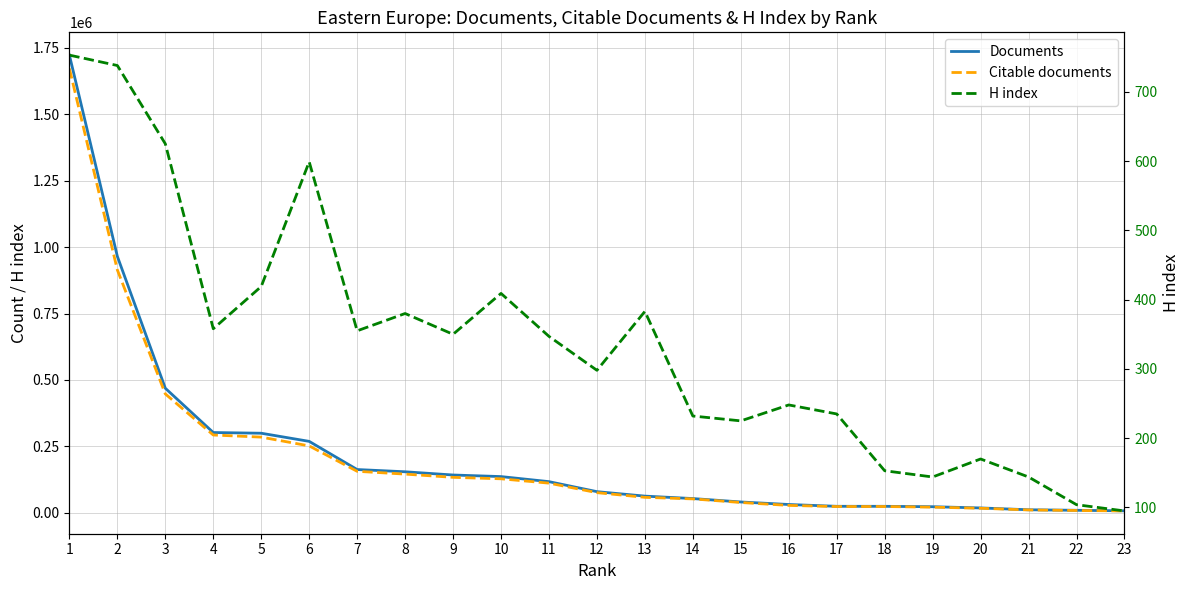

The Documents series shows 117142 at 11. True or false?

True